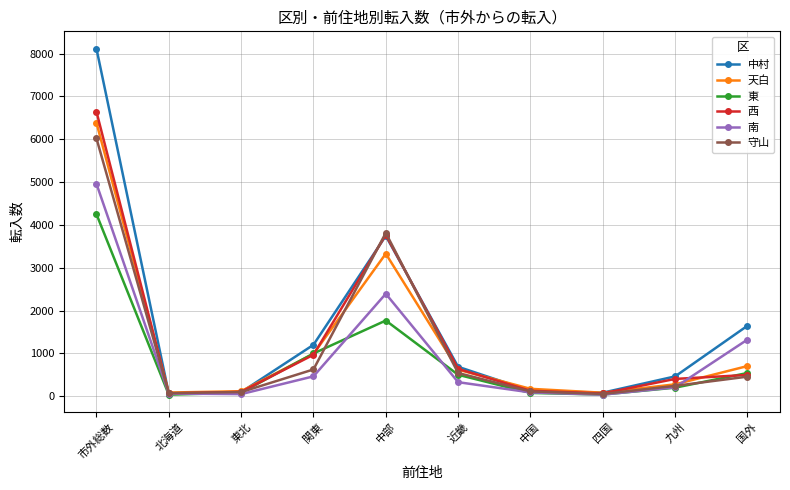

What is the label of the 10th point from the left?

国外